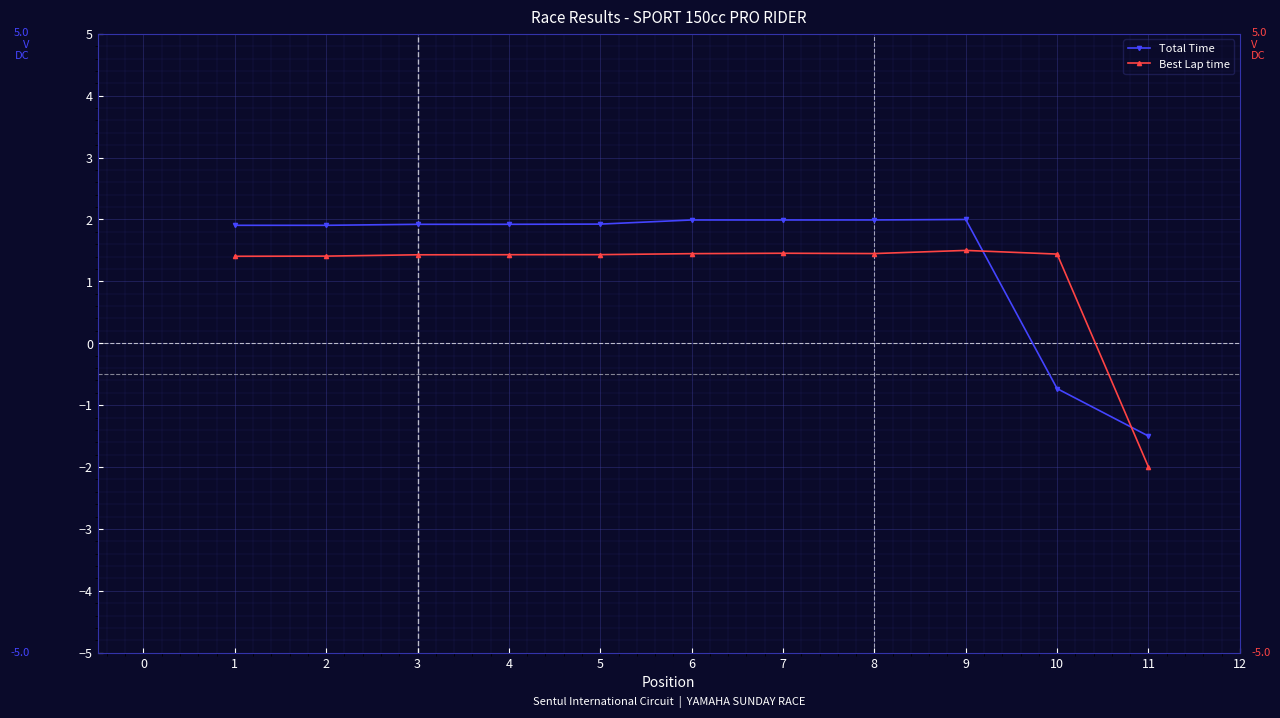

What is the value of the Total Time point at the 11th from the left?

-1.5